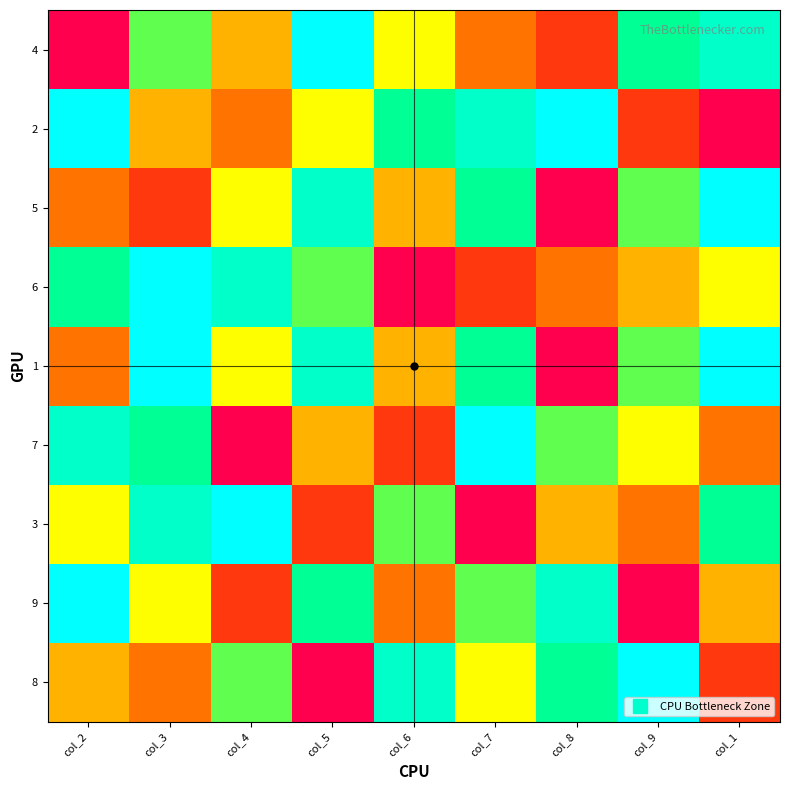

At which category is the sum across all series the highest?

col_6